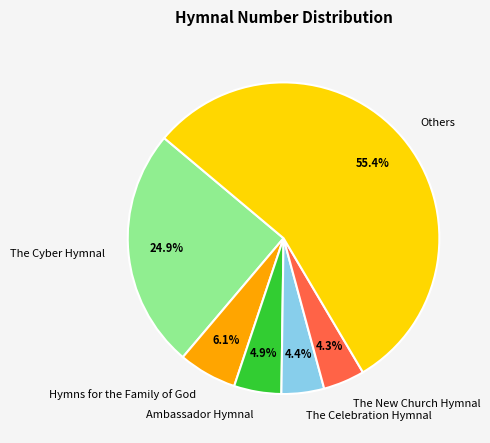

What percentage is the The Celebration Hymnal slice, to the nearest percent?

4%